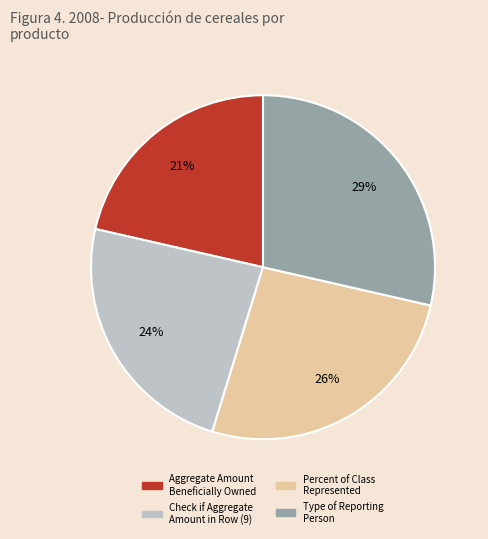

How many slices are in this pie chart?

4